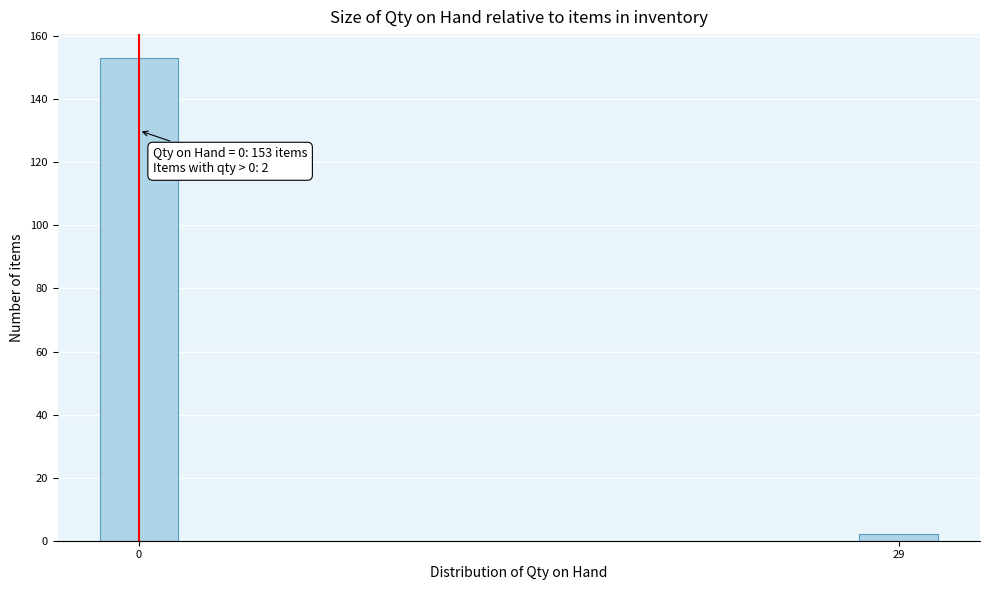

Reading right to left, what are all the values shown in this chart?

2	153